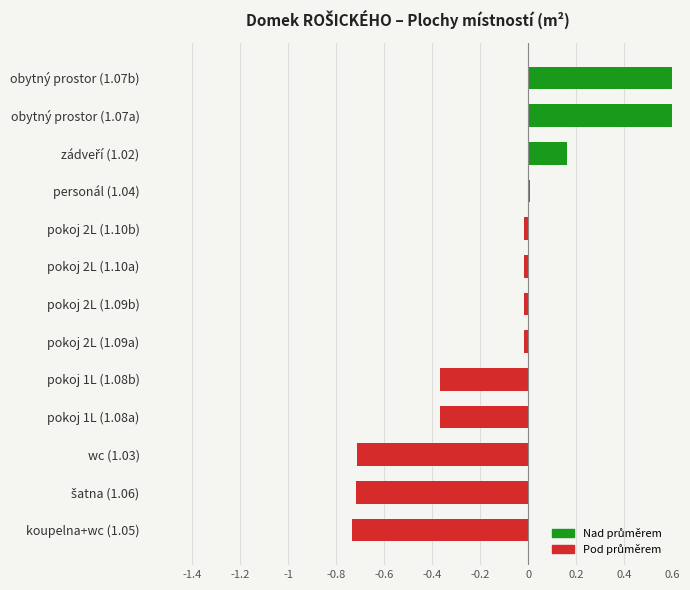

How many values are above zero?

4